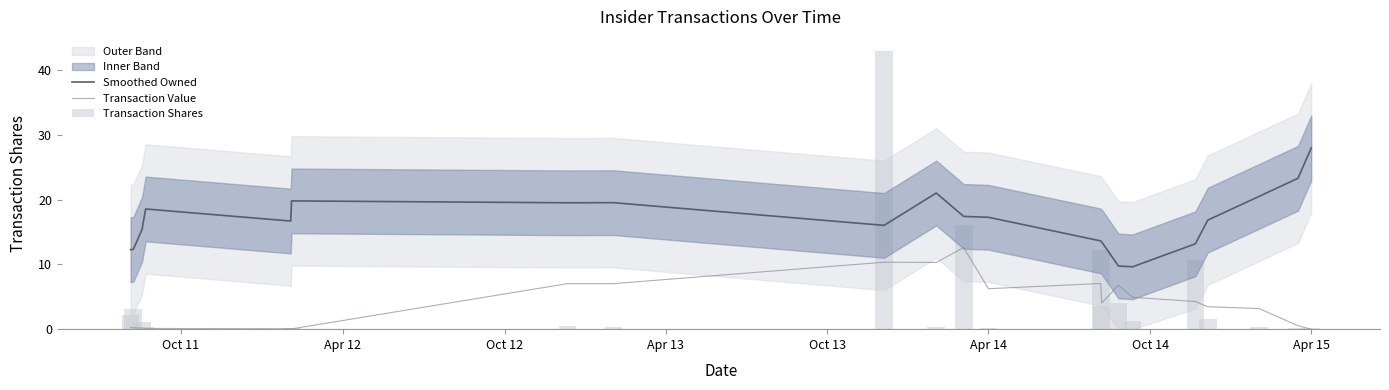

True or false: Transaction Value and Smoothed Owned intersect in this chart.

False